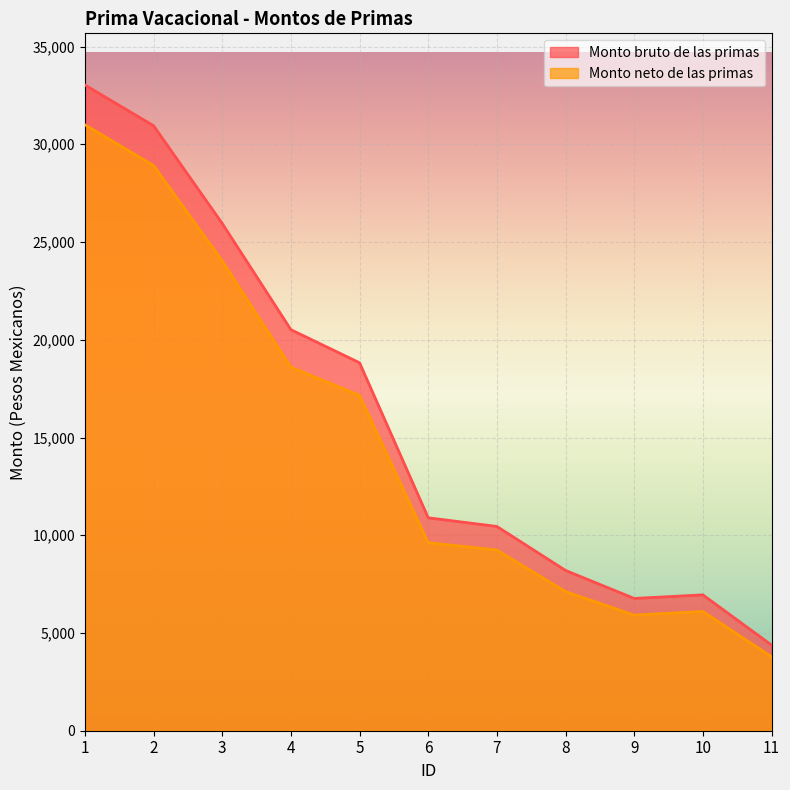

What are all the series names shown in the legend?

Monto bruto de las primas, Monto neto de las primas